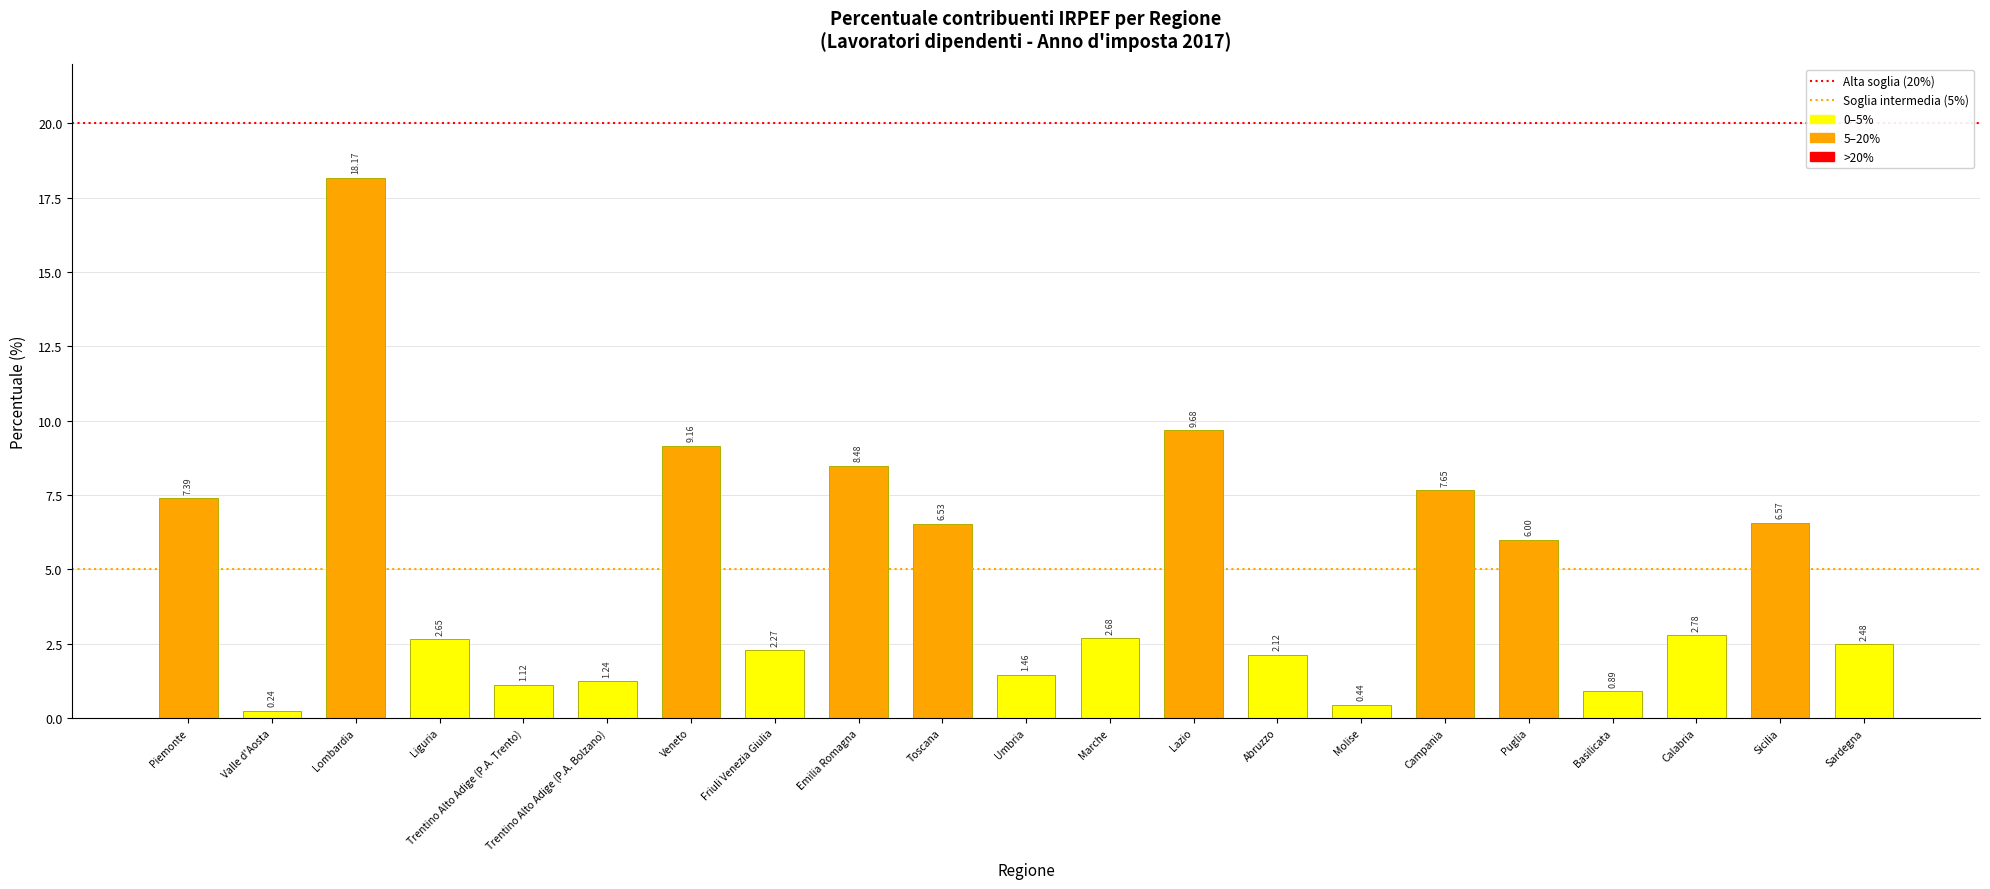

Between Emilia Romagna and Veneto, which is larger?

Veneto